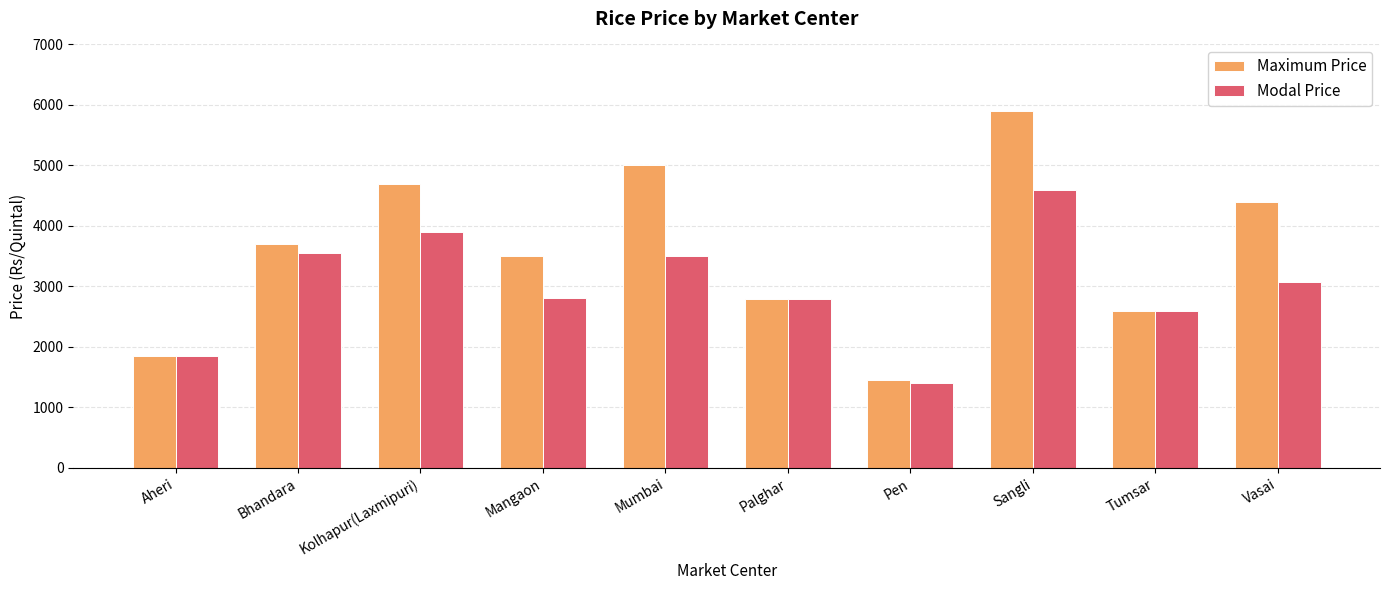

List the labels in order of Maximum Price value, largest first.

Sangli, Mumbai, Kolhapur(Laxmipuri), Vasai, Bhandara, Mangaon, Palghar, Tumsar, Aheri, Pen